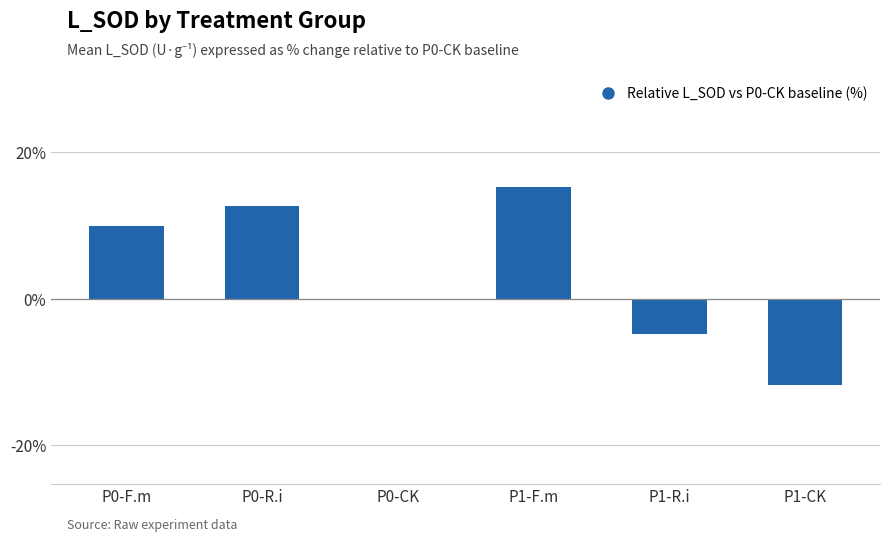

What is the difference between the values at P0-R.i and P1-F.m?

2.7